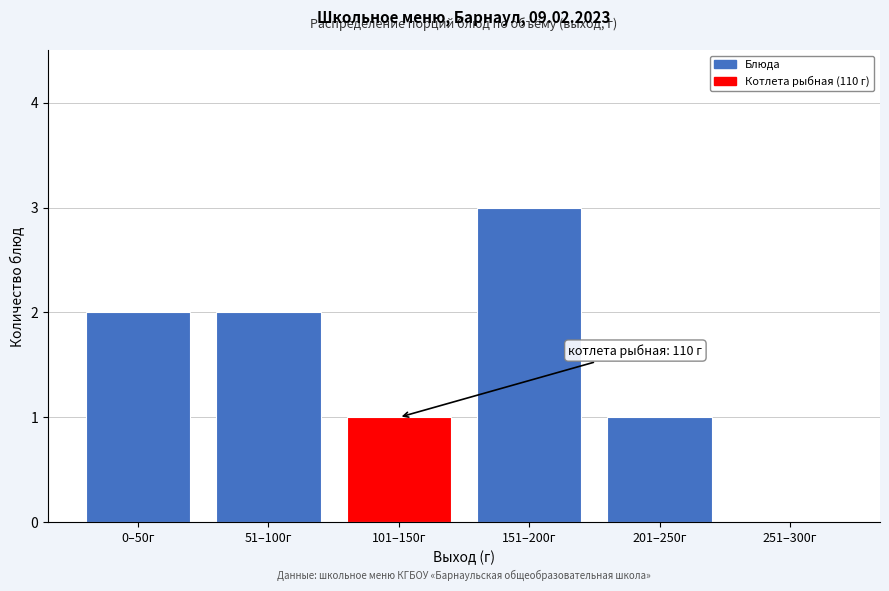

Reading left to right, list all the values displayed in this chart.

0–50г=2	51–100г=2	101–150г=1	151–200г=3	201–250г=1	251–300г=0